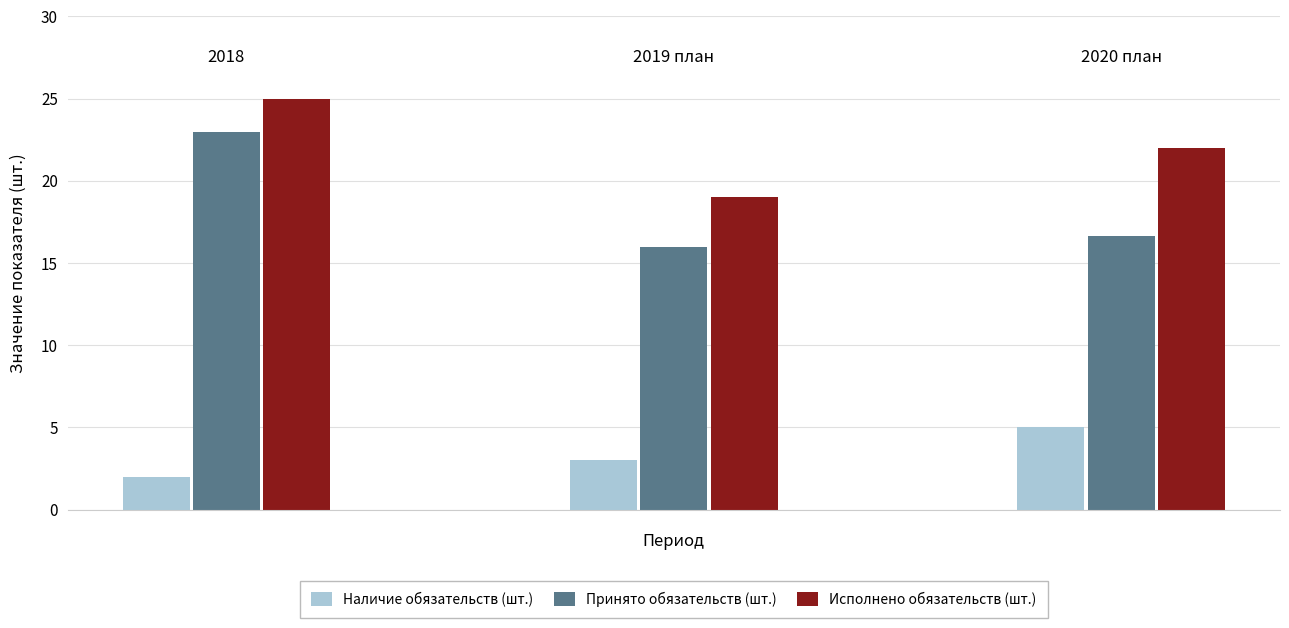

What is the smallest value displayed?

2.0